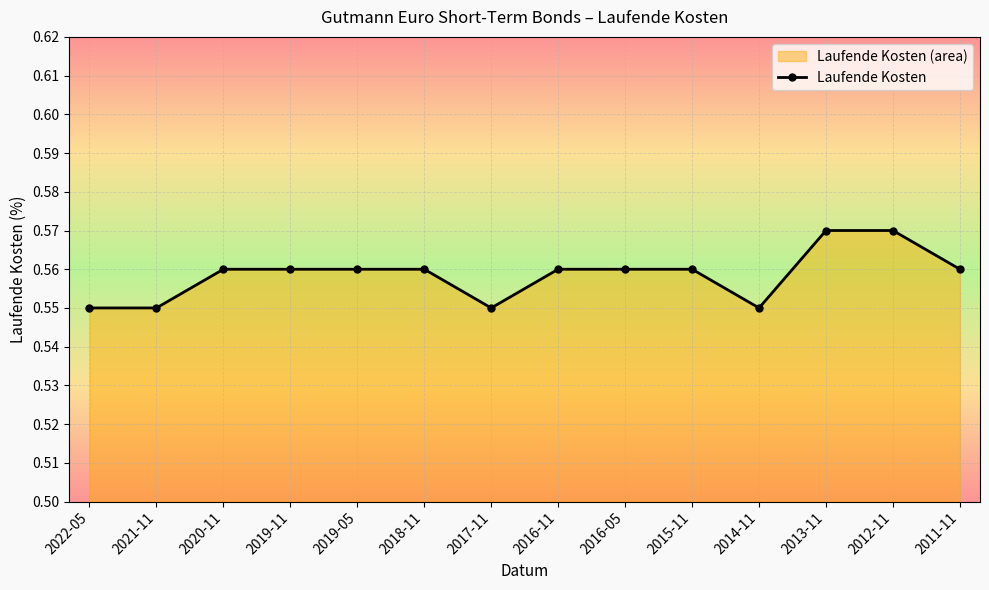

What is the label of the 10th point from the right?

2019-05